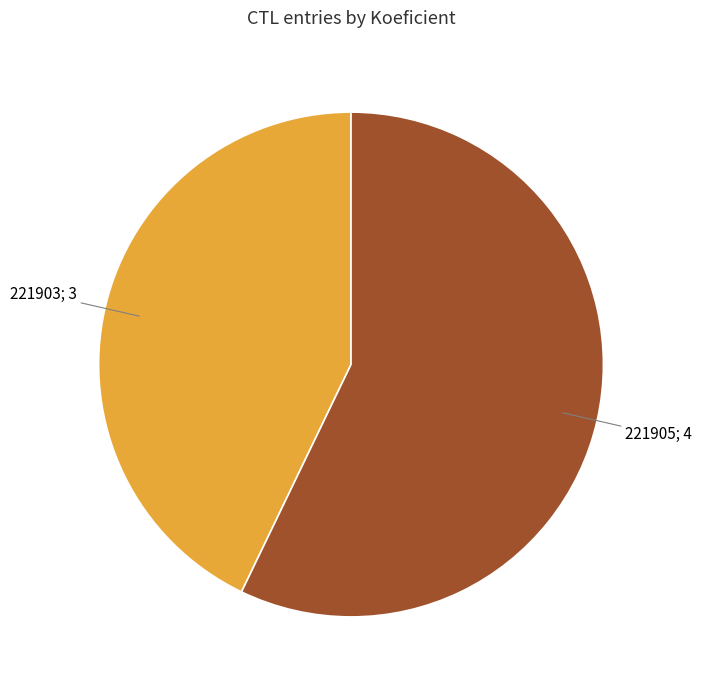

Is there any slice that represents more than half of the pie?

Yes